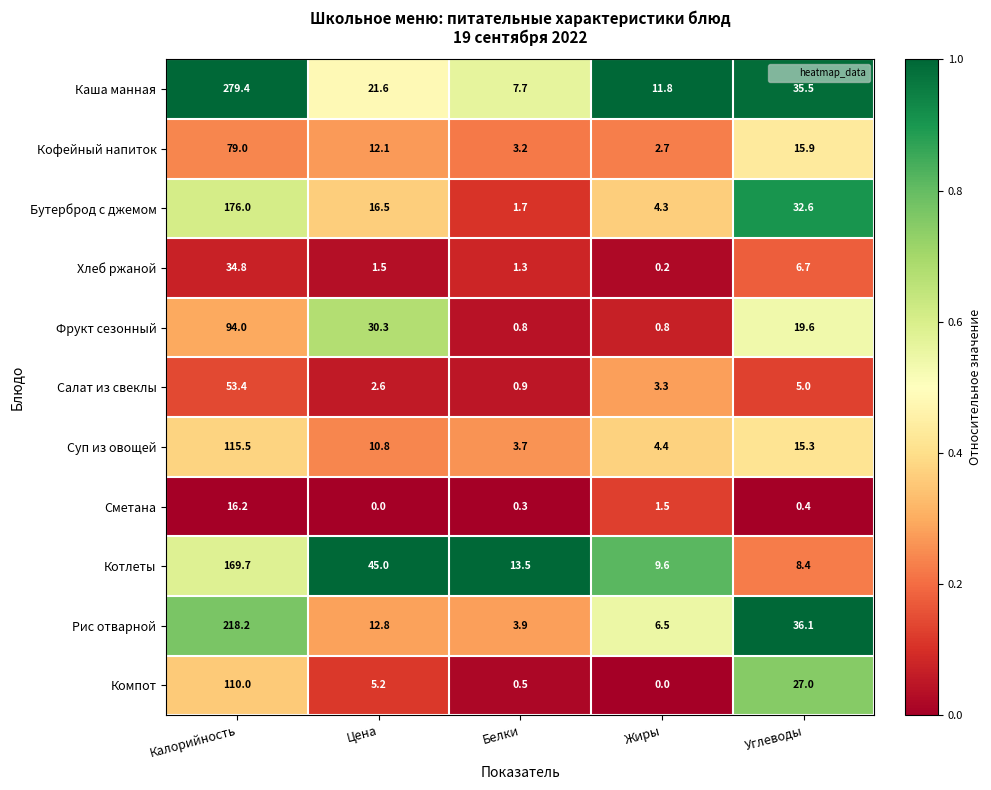

At how many categories does at least one series exceed 0?

5